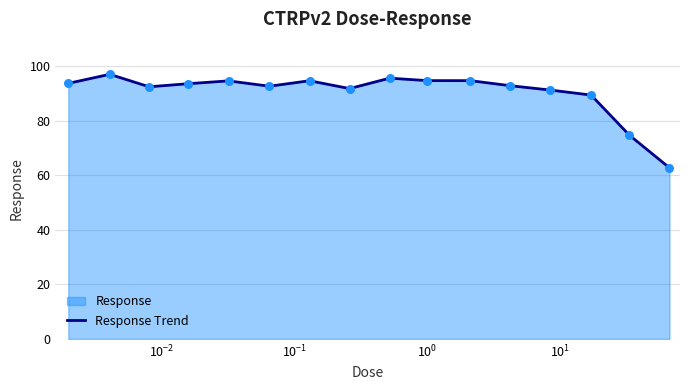

What is the difference between the maximum and minimum values?

34.3